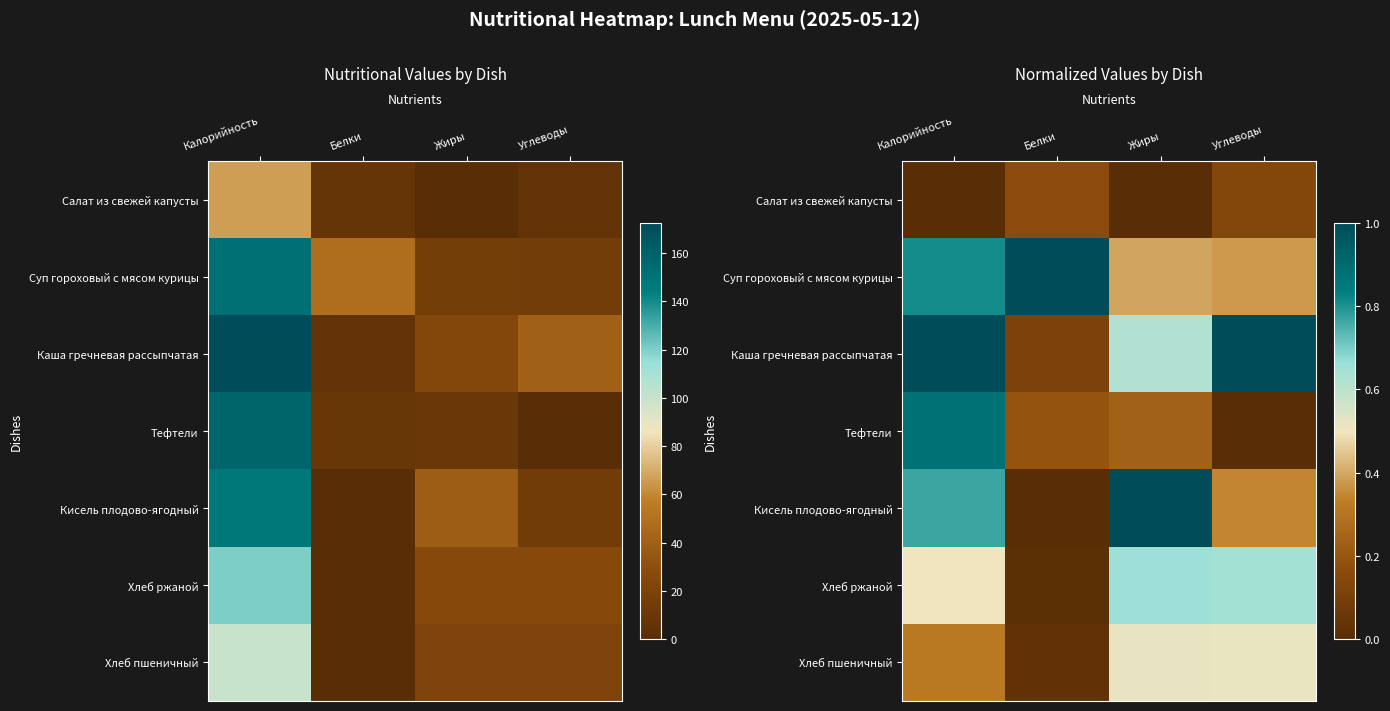

The Суп гороховый с мясом курицы series shows 0.4 at Углеводы. True or false?

True